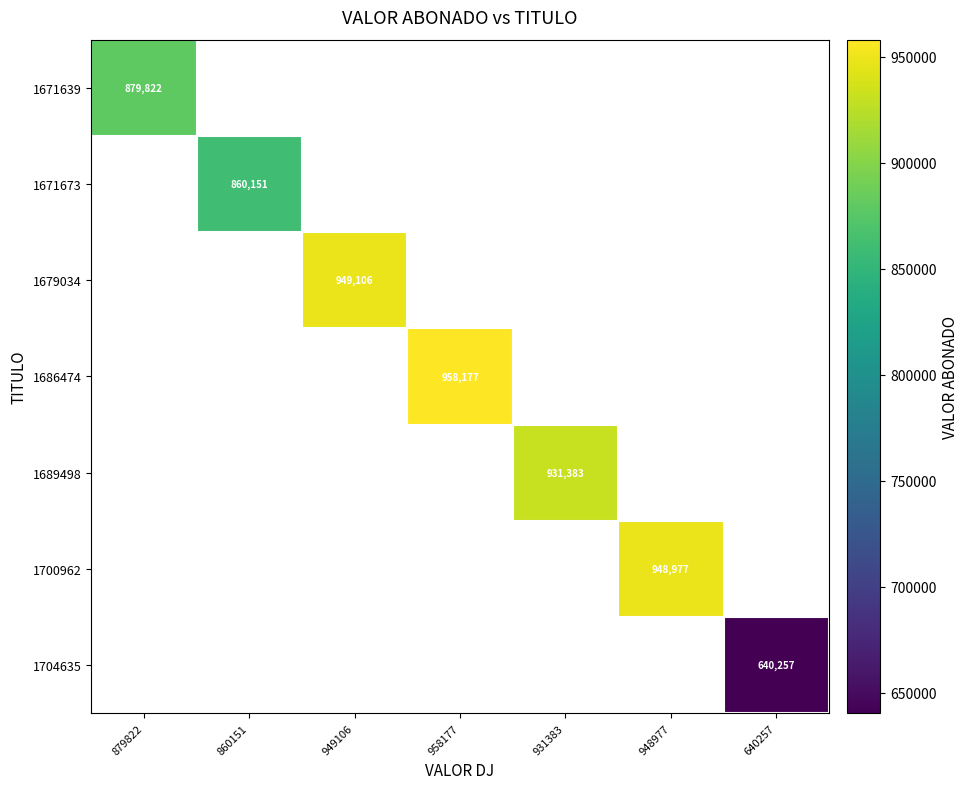

True or false: 1689498 has a value of 1460972 at 931383.

False